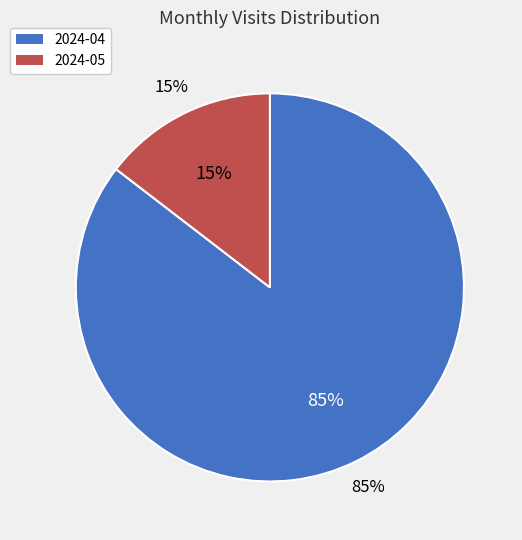

The 2024-05 slice represents 9% of the pie. True or false?

False